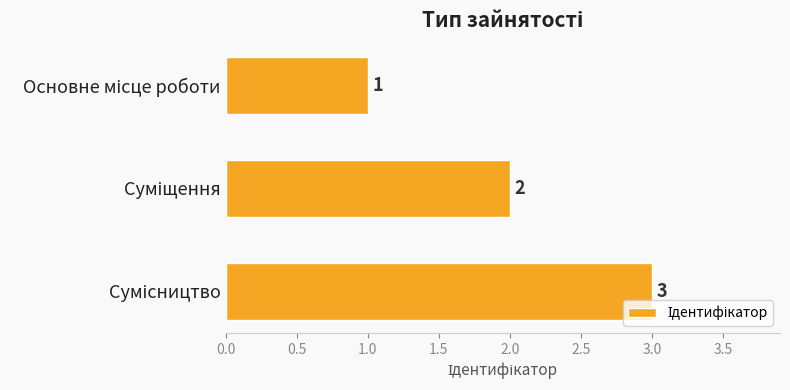

Count the values in the range 1 to 3.

3